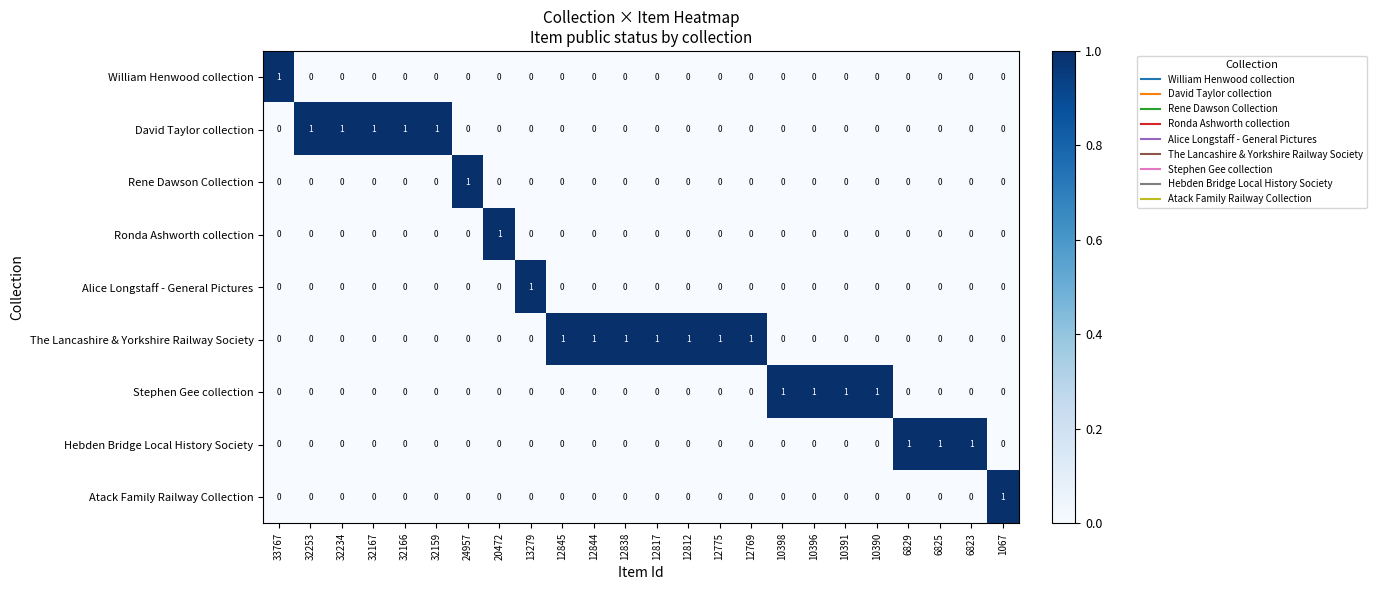

How many David Taylor collection values are between 0 and 1?

24